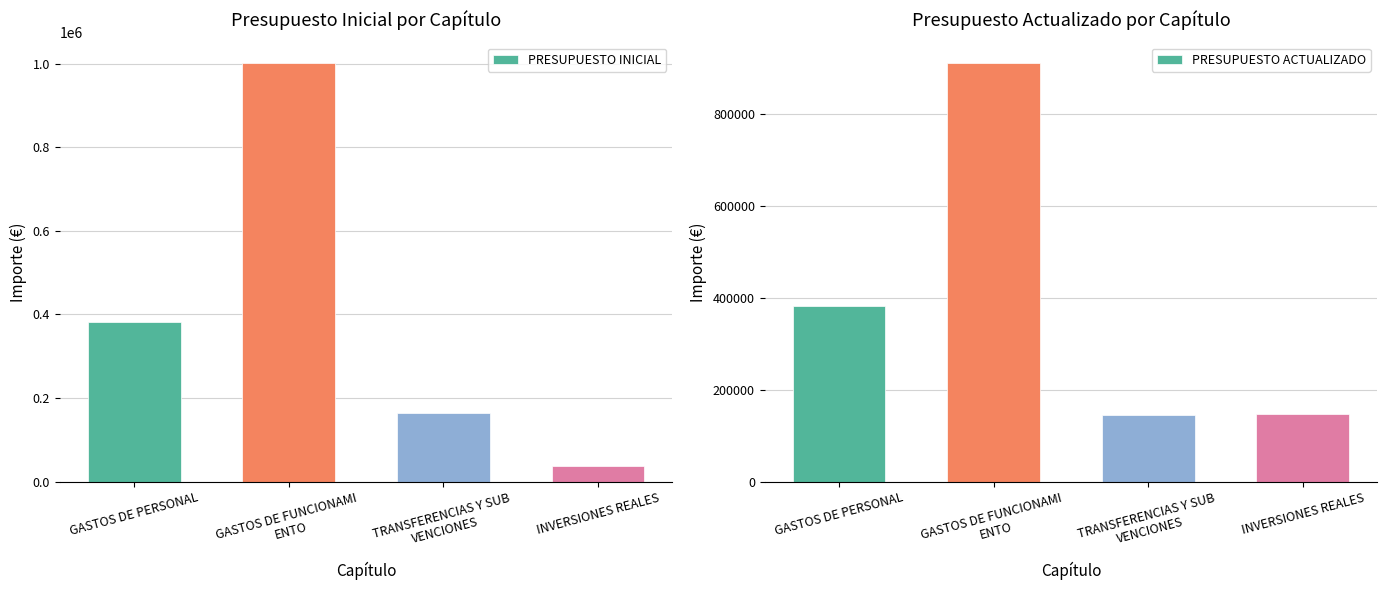

What value does the PRESUPUESTO ACTUALIZADO series have at GASTOS DE PERSONAL, to the nearest 10?

381910